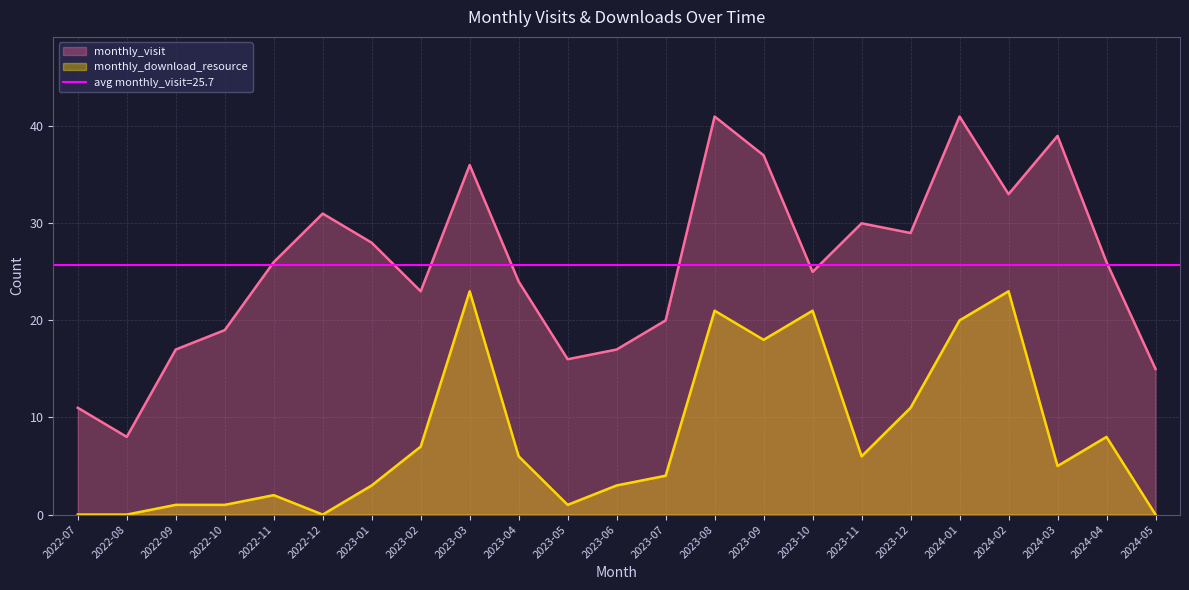

True or false: monthly_visit and monthly_download_resource intersect in this chart.

False